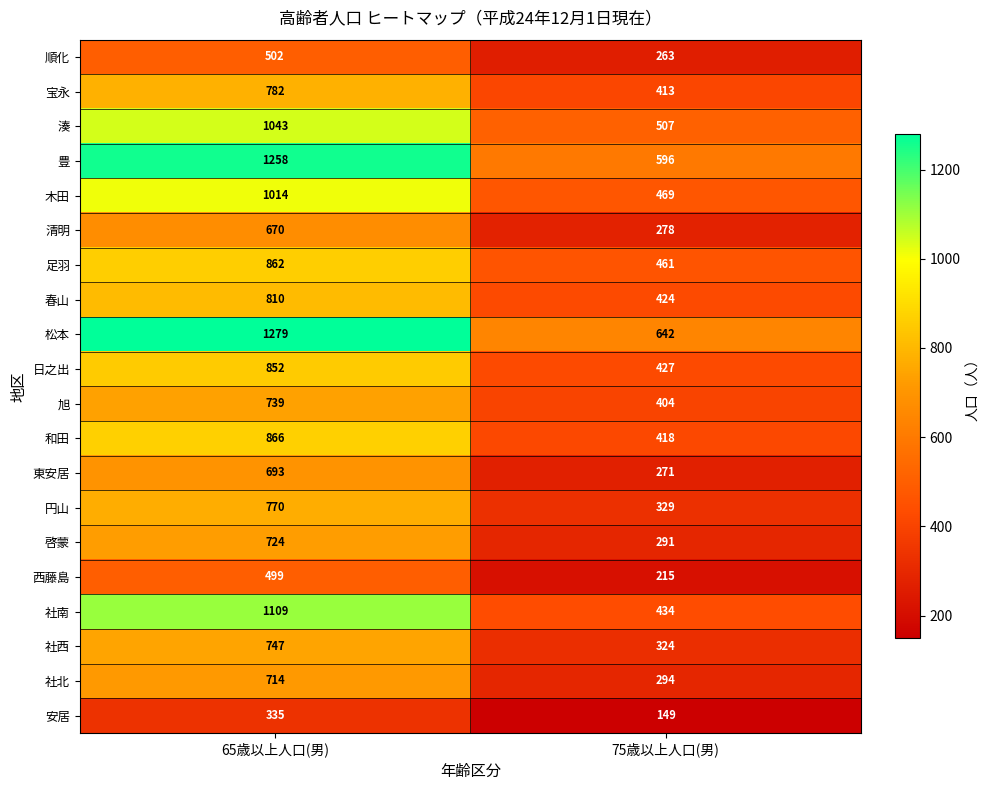

At which category is the sum across all series the highest?

65歳以上人口(男)